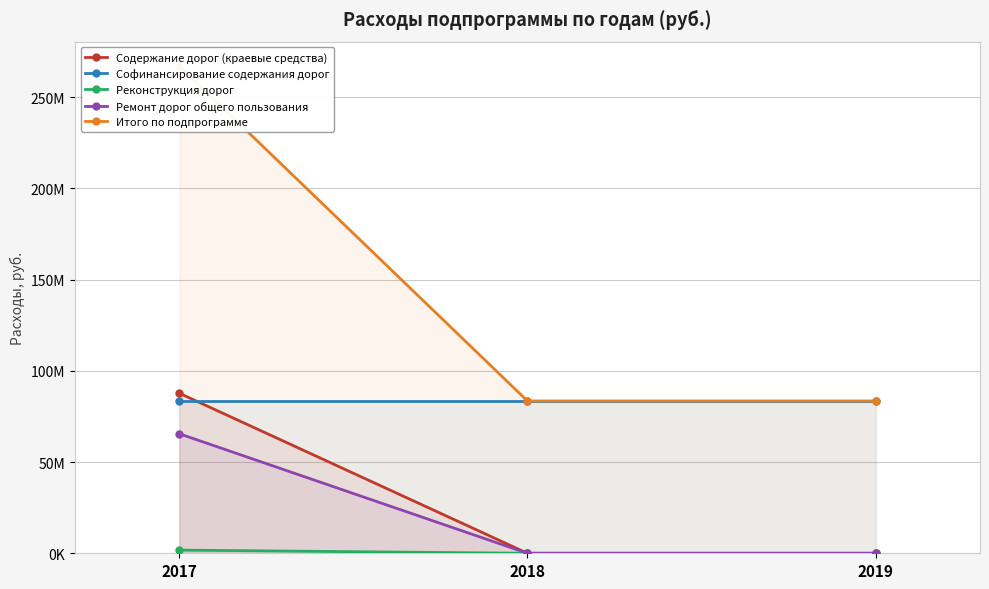

At which category does the chart reach its minimum across all series?

2018